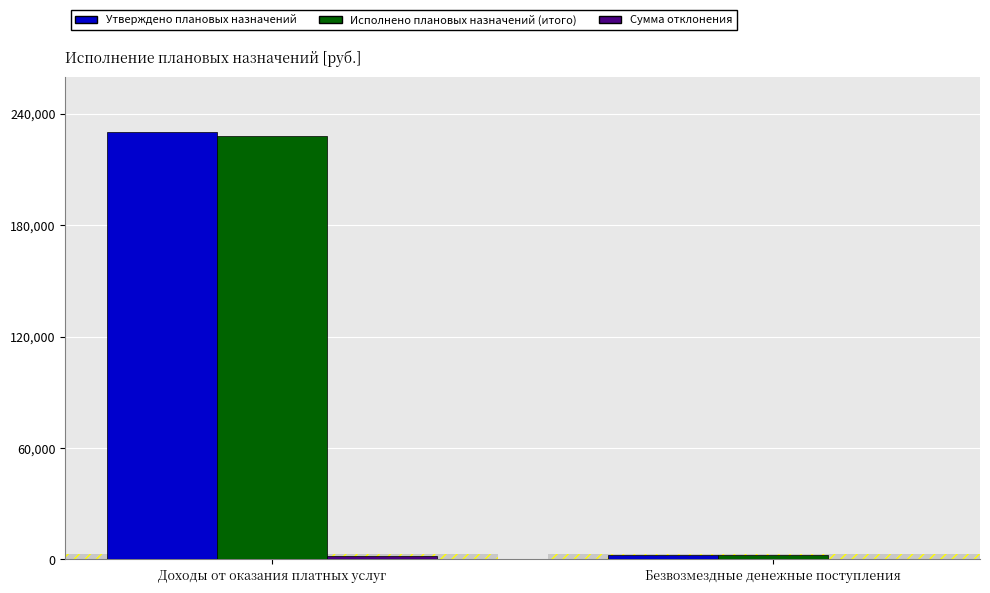

Rank the series at Доходы от оказания платных услуг from highest to lowest value.

Утверждено плановых назначений, Исполнено плановых назначений (итого), Сумма отклонения